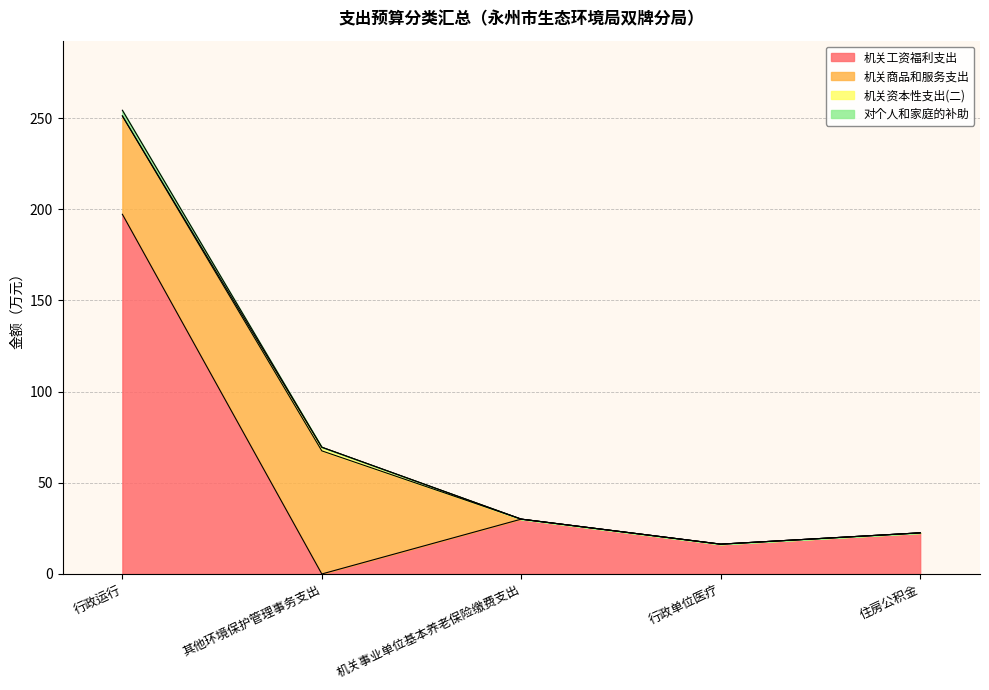

At which label does 机关资本性支出(二) reach its minimum?

行政运行